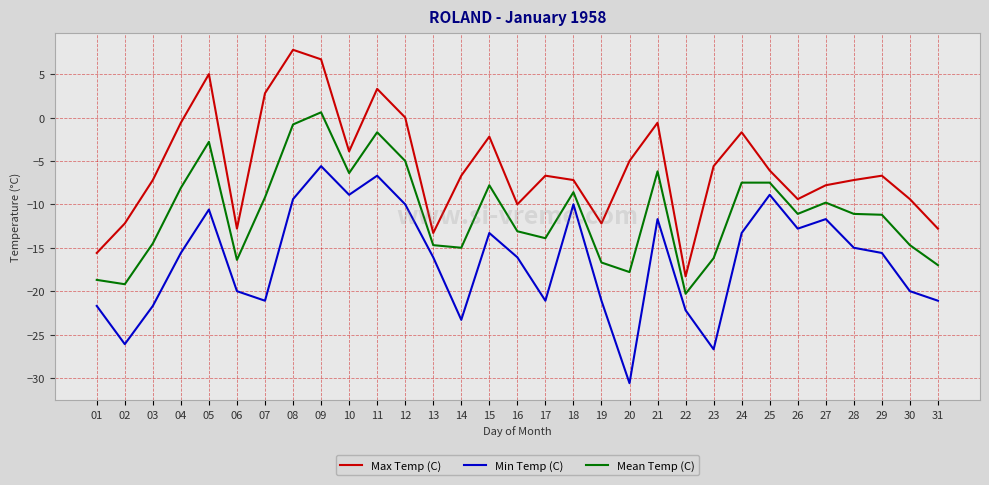

How many lines are shown in the chart?

3